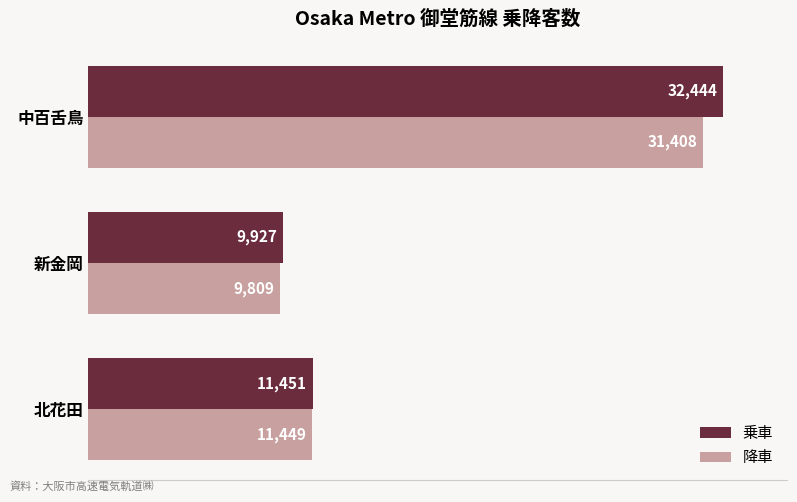

What is the greatest value displayed?

32444